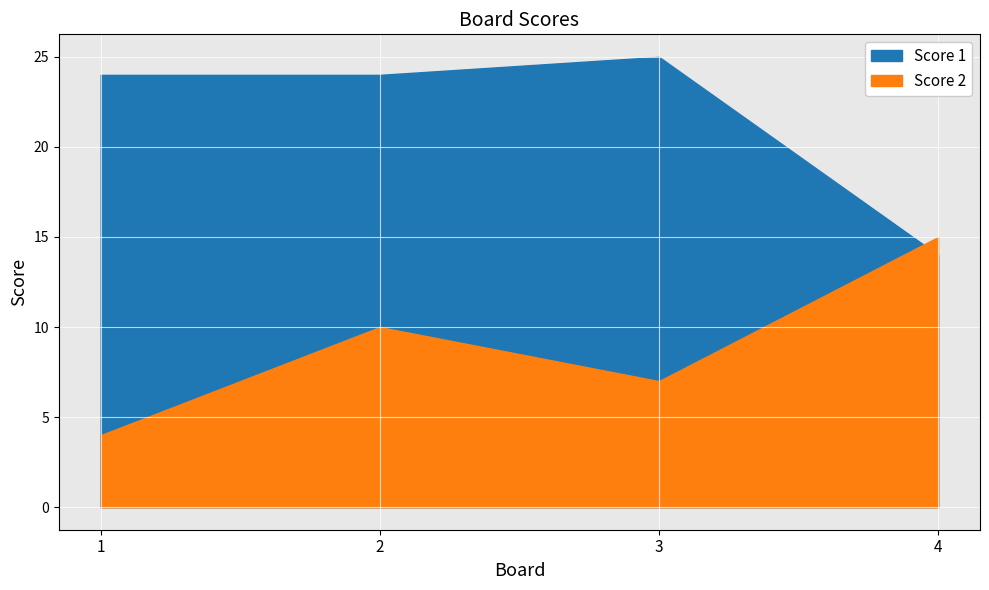

Rank the series by their maximum value, from highest to lowest.

Score 1, Score 2